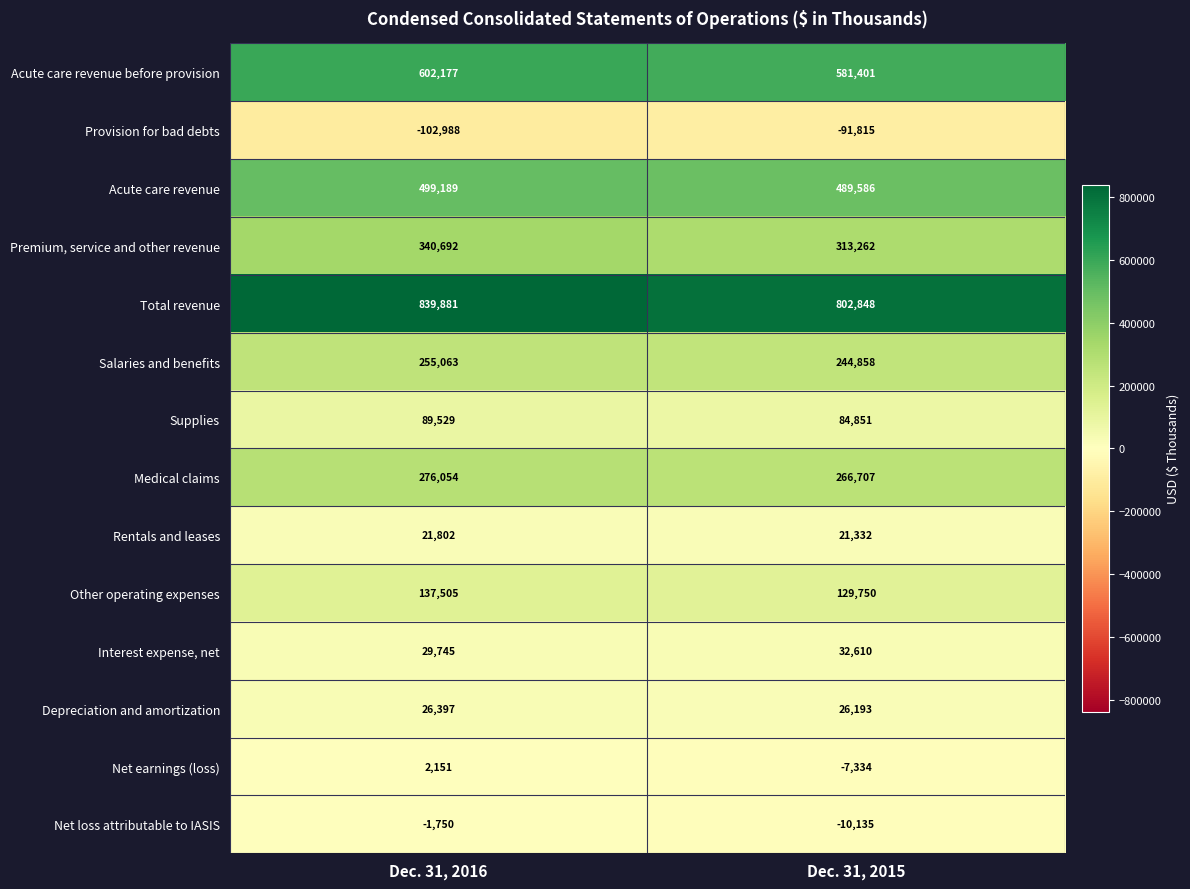

What is the sum of all Premium, service and other revenue values?

653954